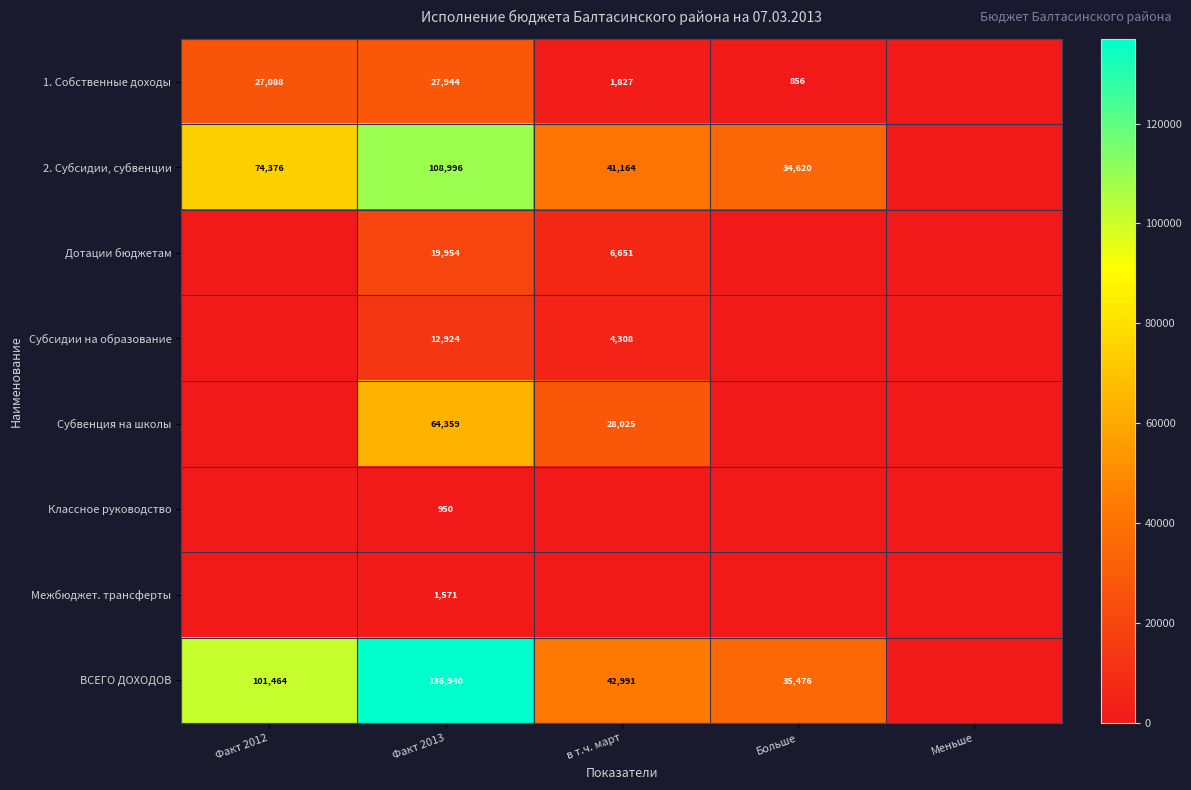

What is the difference between the highest and lowest values at в т.ч. март?

42990.9